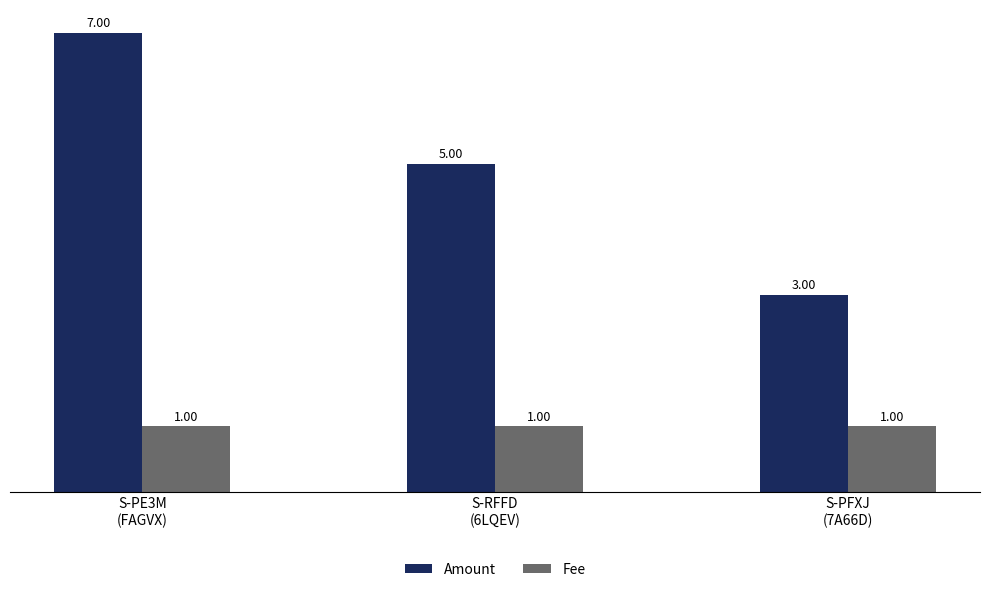

Reading left to right, what are all the values shown in this chart?

Amount: S-PE3M
(FAGVX)=7	S-RFFD
(6LQEV)=5	S-PFXJ
(7A66D)=3
Fee: S-PE3M
(FAGVX)=1	S-RFFD
(6LQEV)=1	S-PFXJ
(7A66D)=1